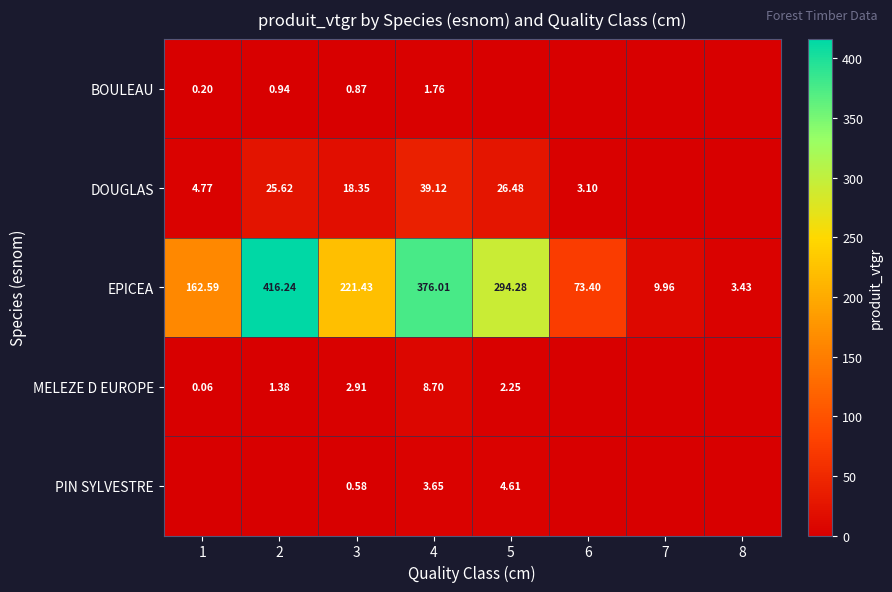

Is the value of EPICEA at 6 greater than the value of MELEZE D EUROPE at 8?

Yes